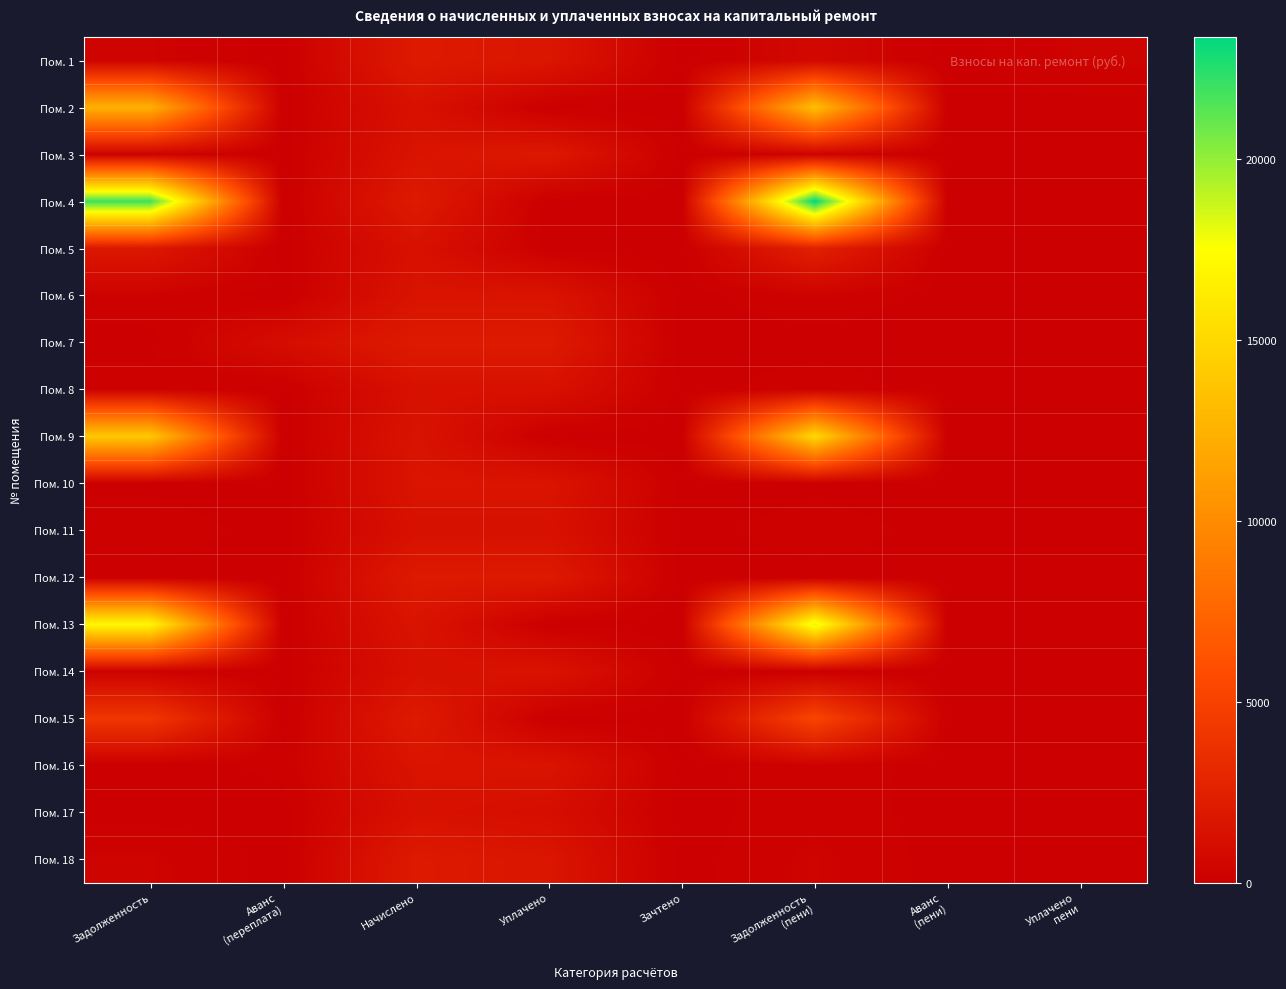

What is the total value across all series at Начислено?

29367.3